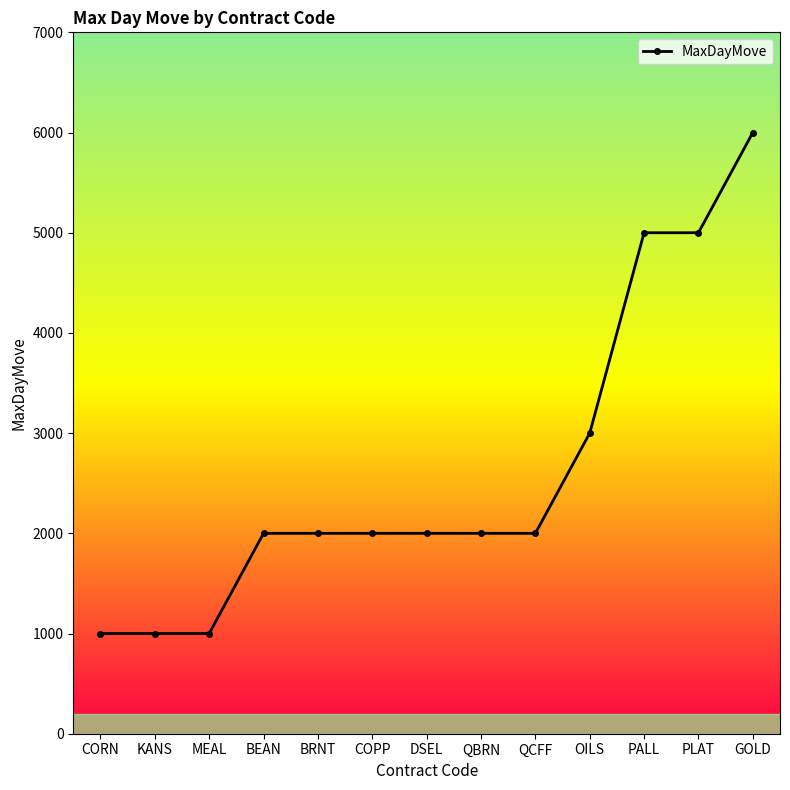

Which category has the highest value across all series?

GOLD